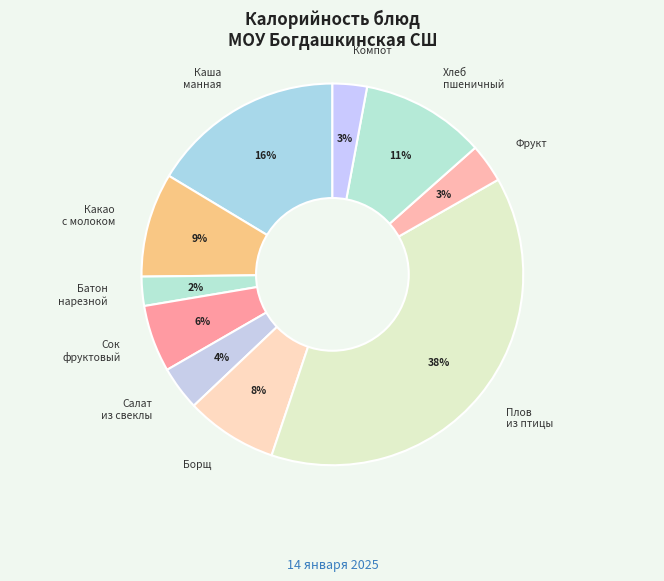

Does any single category account for the majority?

No